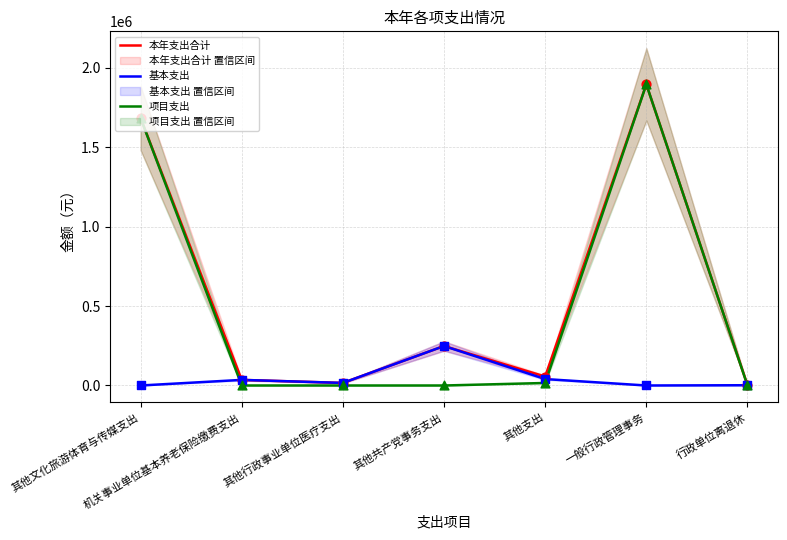

Which series contains the lowest Y value?

基本支出